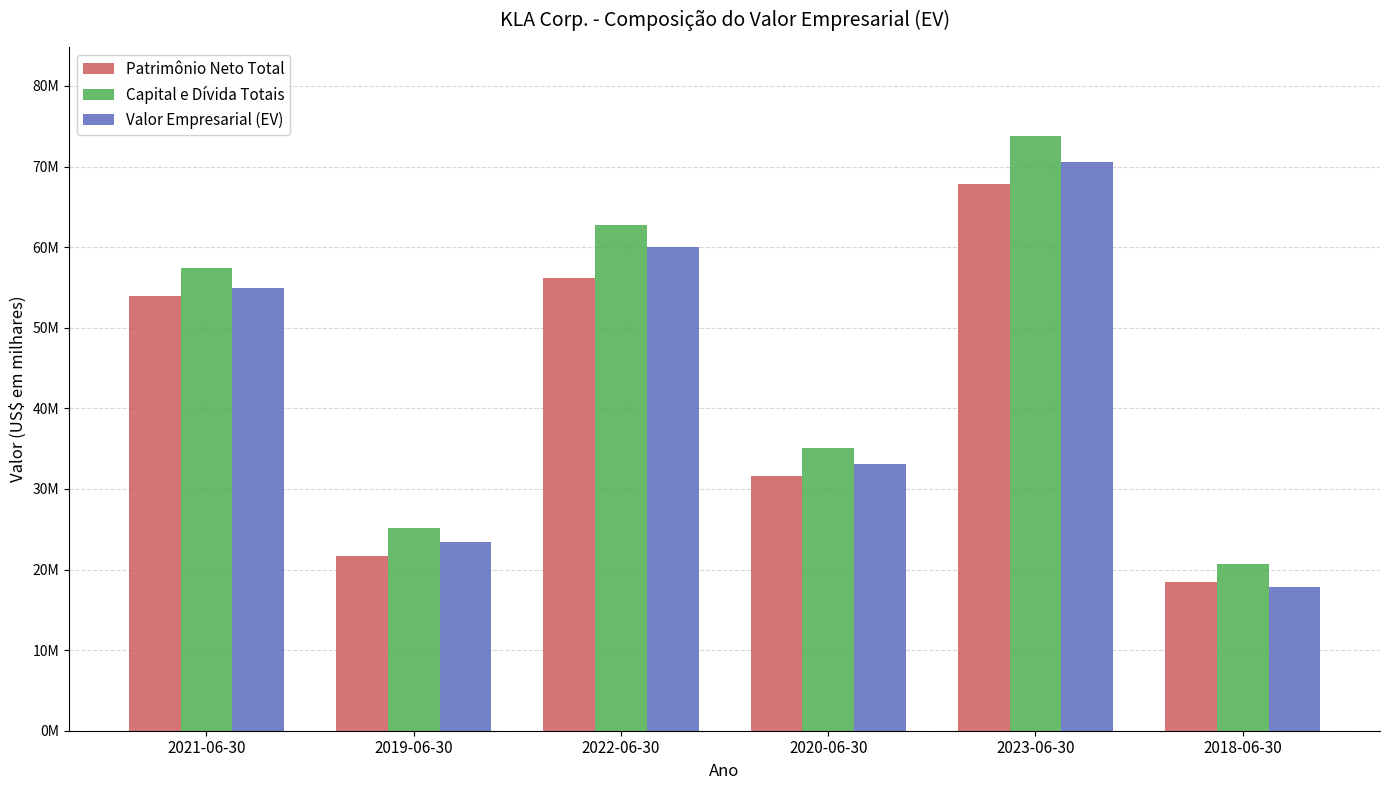

Reading left to right, list all the values displayed in this chart.

Patrimônio Neto Total: 53967762	21696505	56115165	31550940	67877415	18465082
Capital e Dívida Totais: 57410529	25119887	62775883	35020610	73768151	20702484
Valor Empresarial (EV): 54916007	23380502	60067875	33040138	70524992	17822166